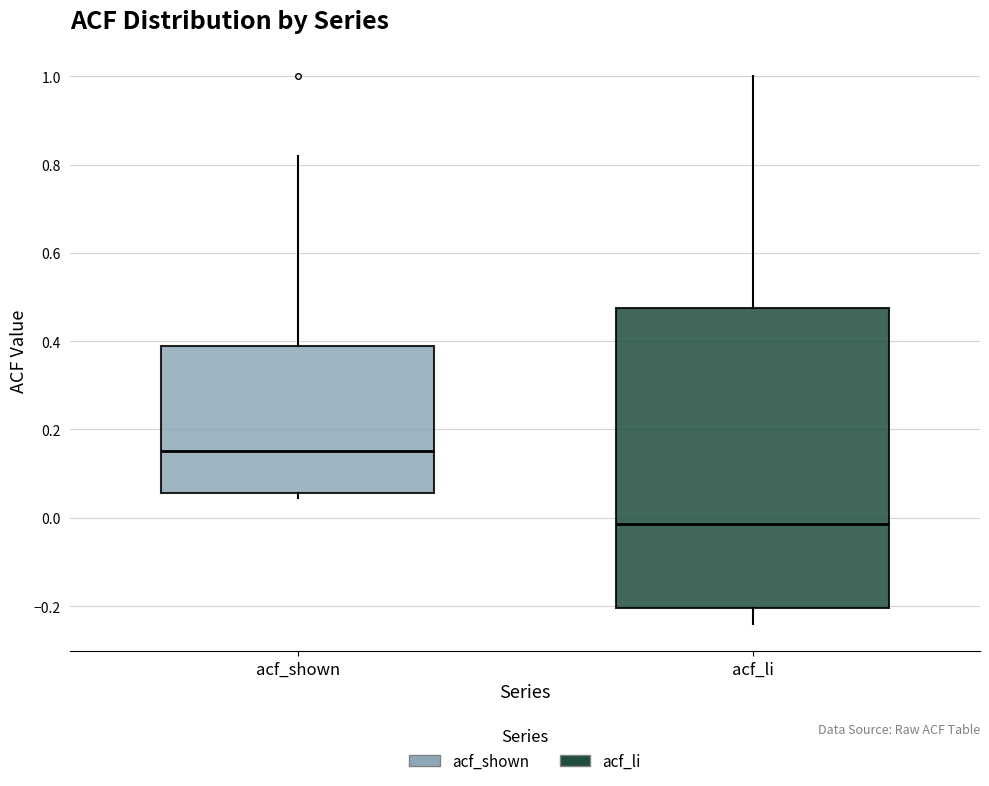

Comparing the boxes themselves (not the whiskers), which one is the tallest?

acf_li